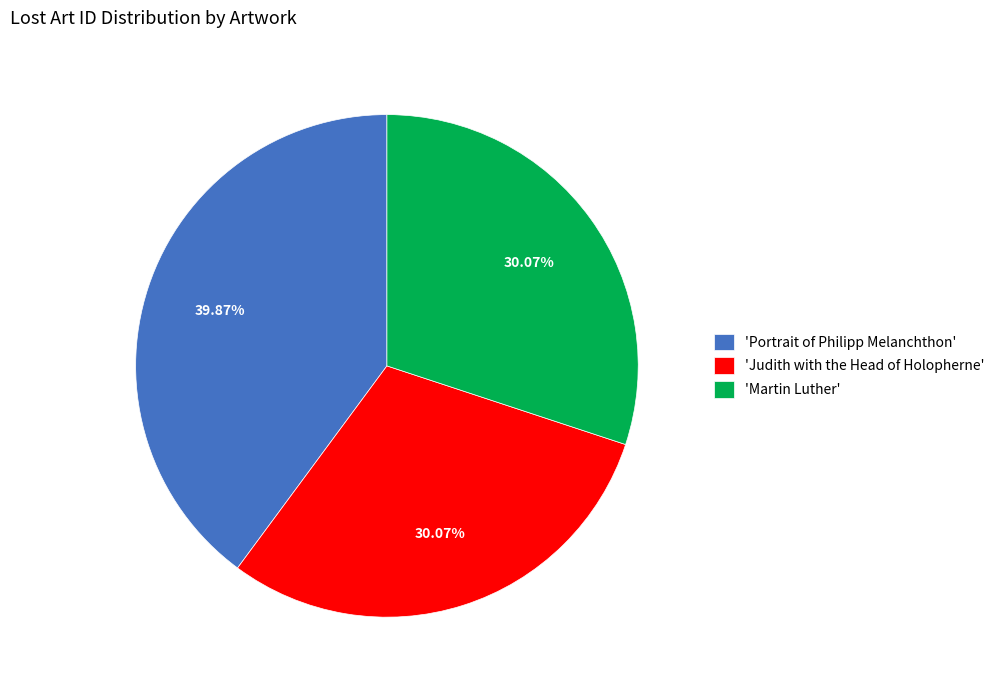

Combined, do 'Martin Luther' and 'Judith with the Head of Holopherne' account for over 50%?

Yes